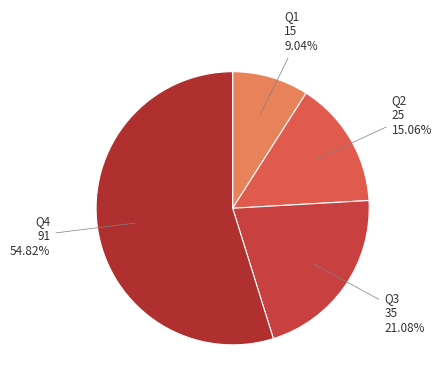

Approximately how many times larger is the value at Q2 compared to Q3?

0.7